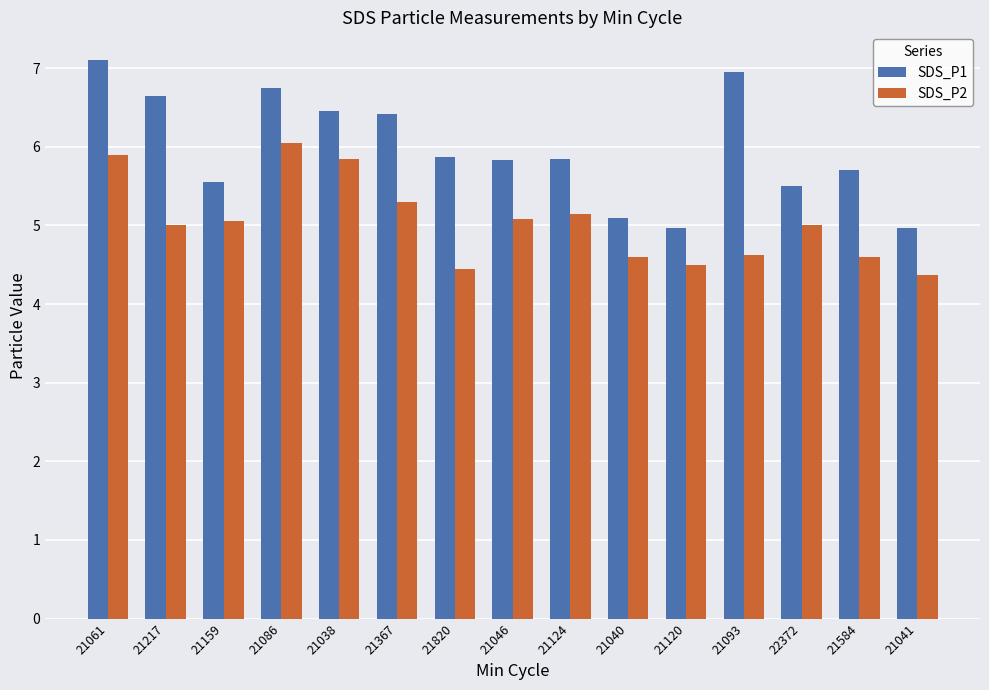

List the series in order of their peak value, lowest first.

SDS_P2, SDS_P1